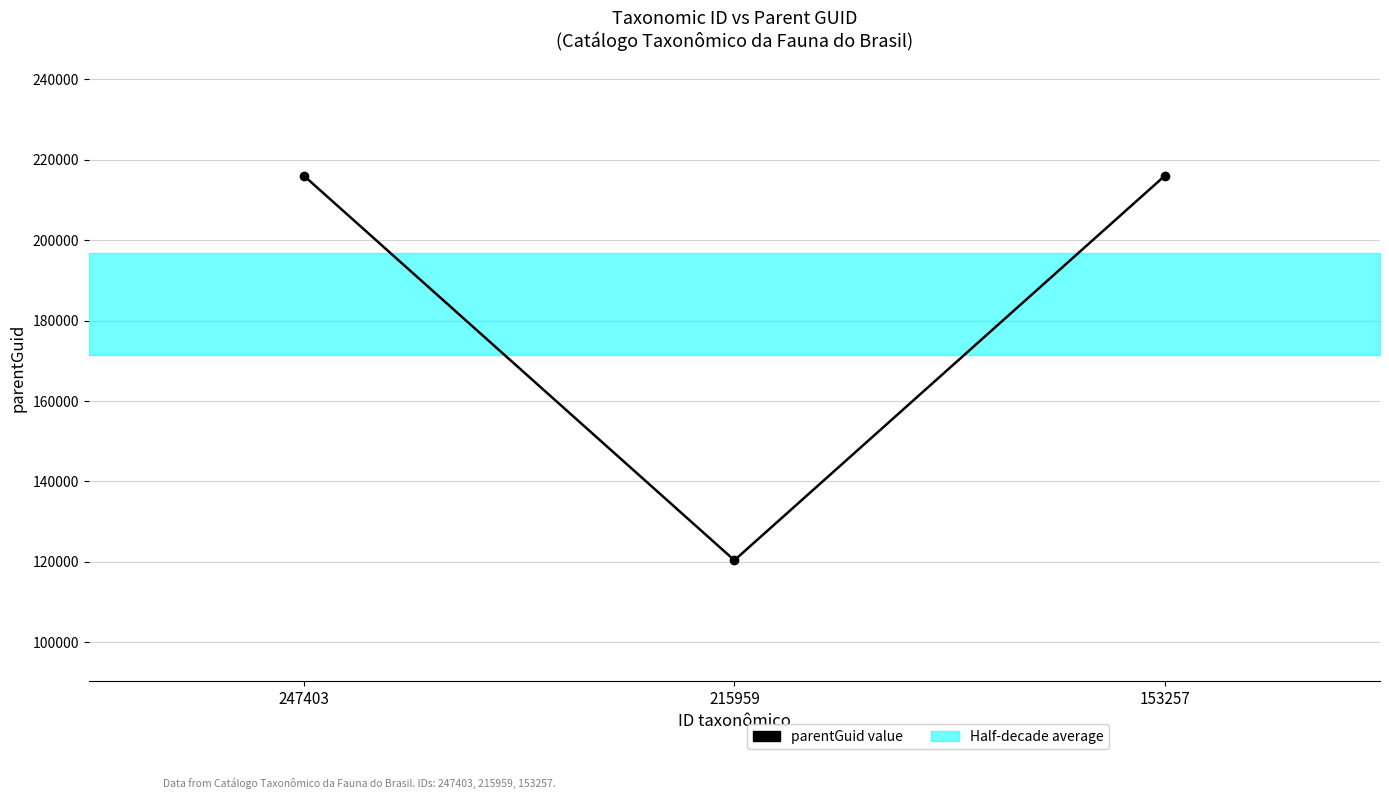

What is the change in value from 247403 to 215959?

-95544